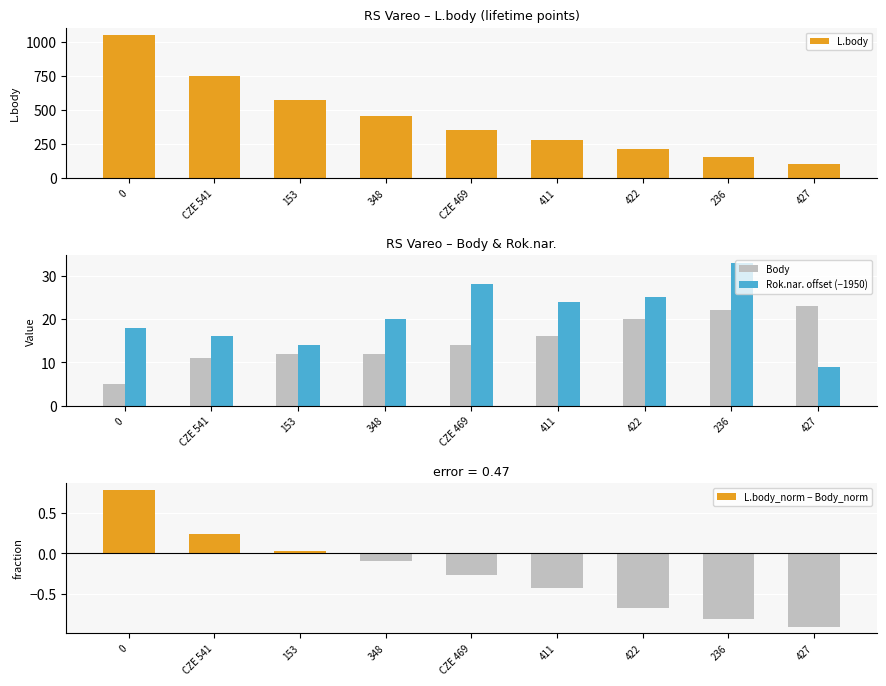

What is the total value across all series at 411?

316.6